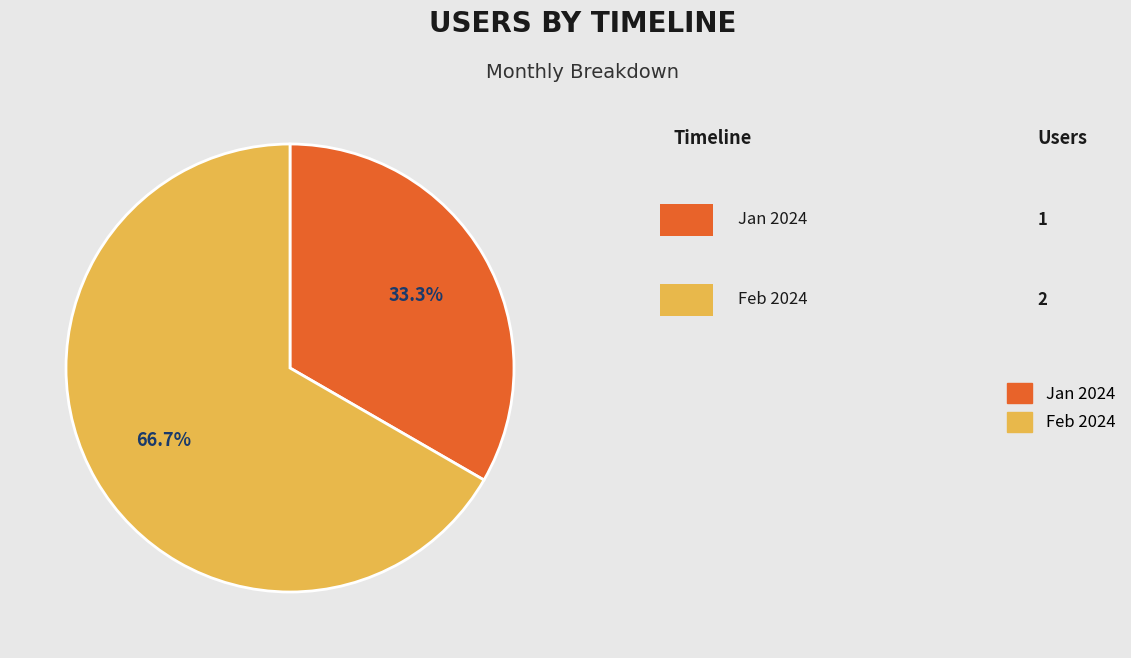

Does any single category account for the majority?

Yes